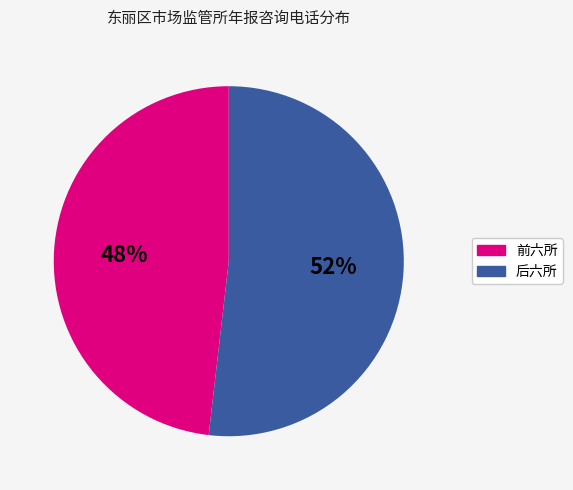

Count the number of slices in the pie.

2